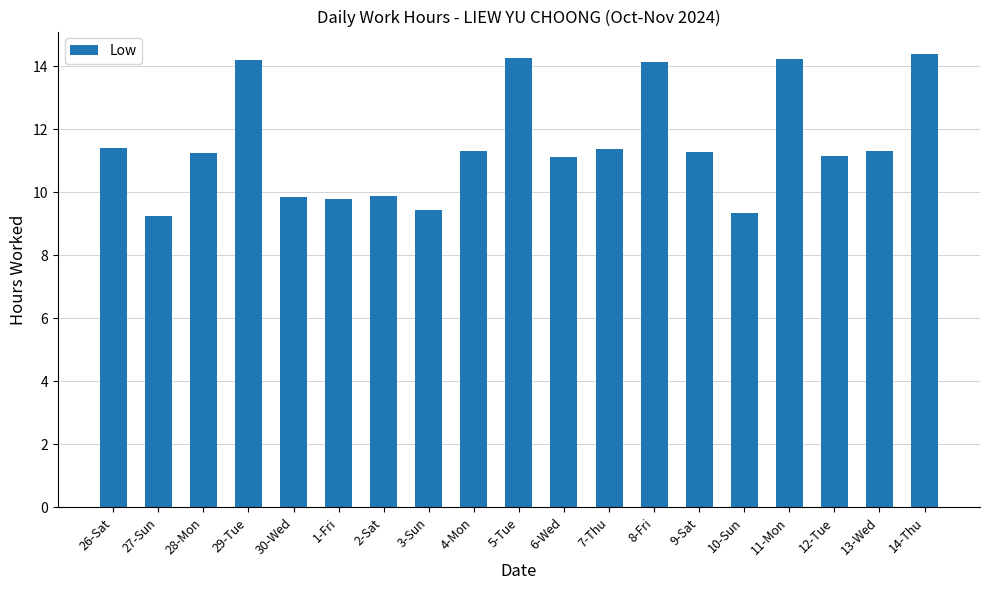

How many values are below 11?

6